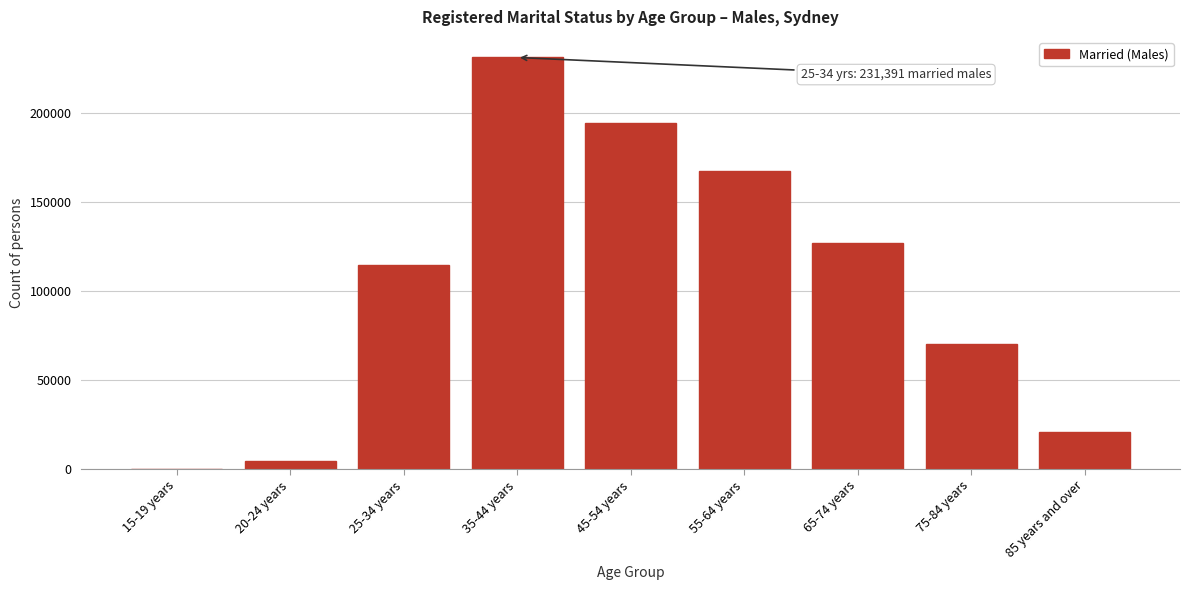

Reading left to right, extract all data points from this chart.

15-19 years=165	20-24 years=4653	25-34 years=114465	35-44 years=231391	45-54 years=194765	55-64 years=167306	65-74 years=127197	75-84 years=70154	85 years and over=20996